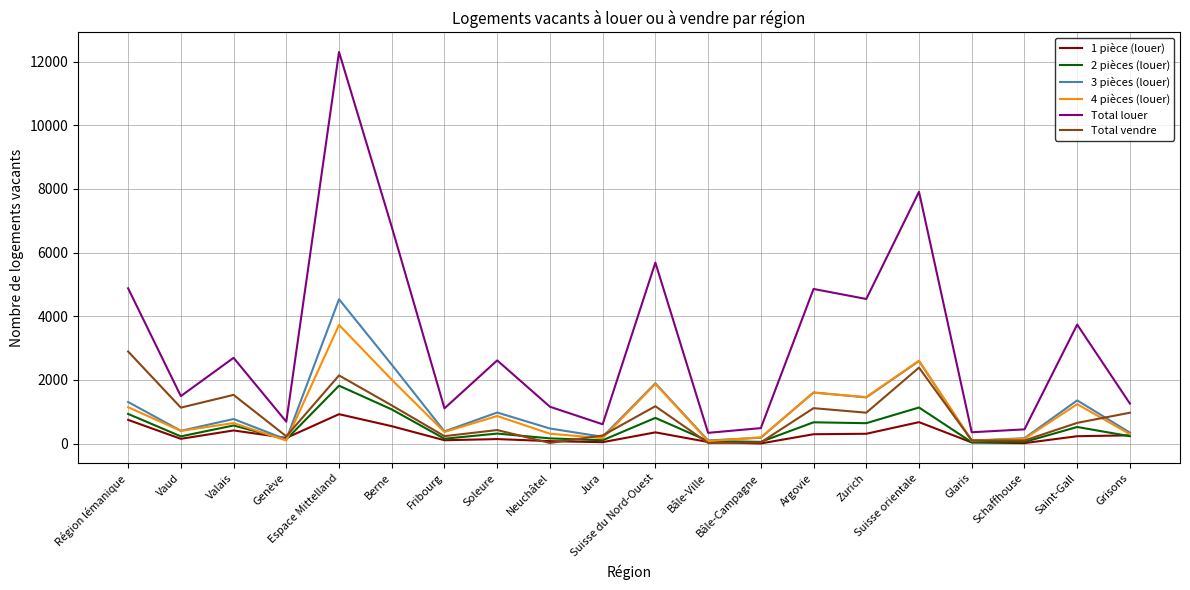

What is the maximum value shown in the chart?

12304